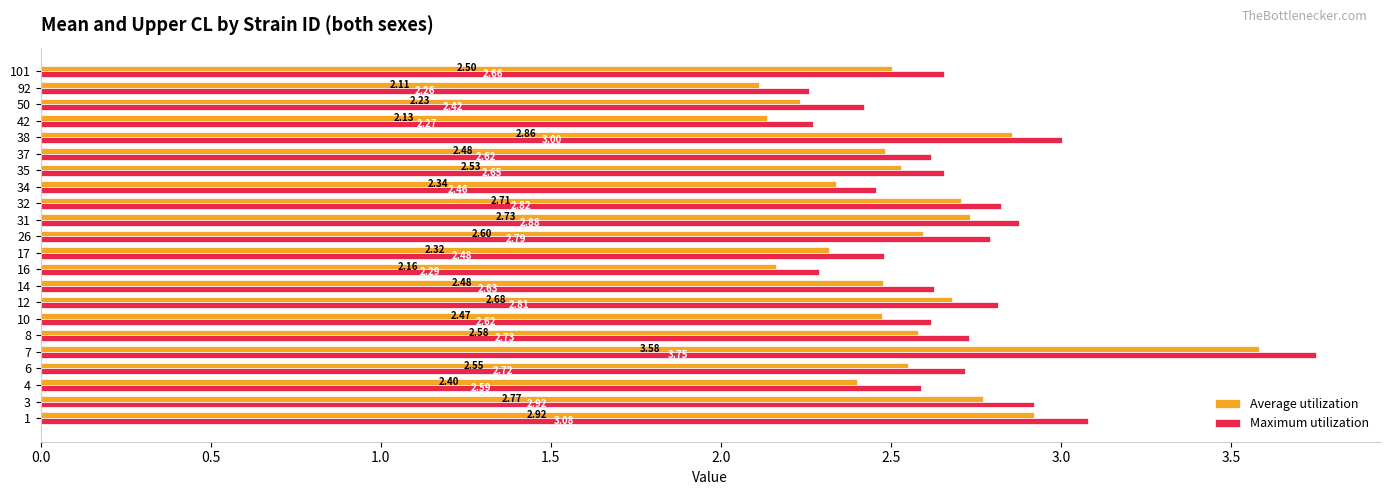

Rank the series at 101 from highest to lowest value.

Maximum utilization, Average utilization